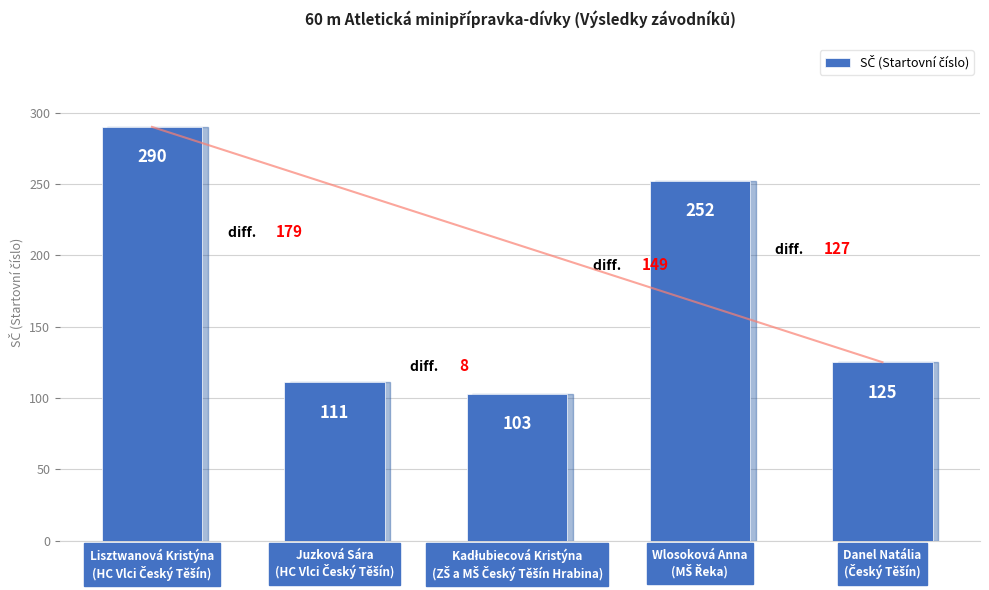

Does the chart contain any negative values?

No